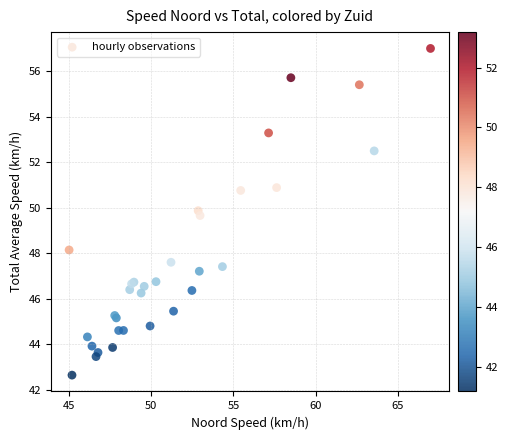

What Y value in the scatter plot is closest to 49?

49.7